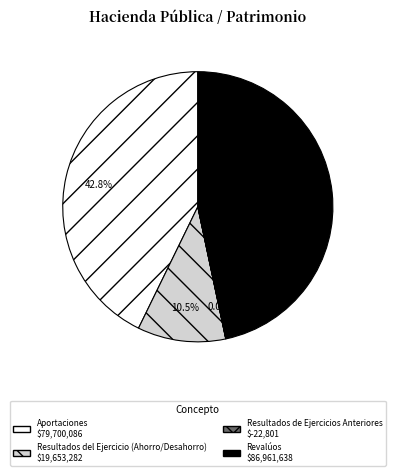

Combined, do Revalúos and Resultados del Ejercicio (Ahorro/Desahorro) account for over 50%?

Yes